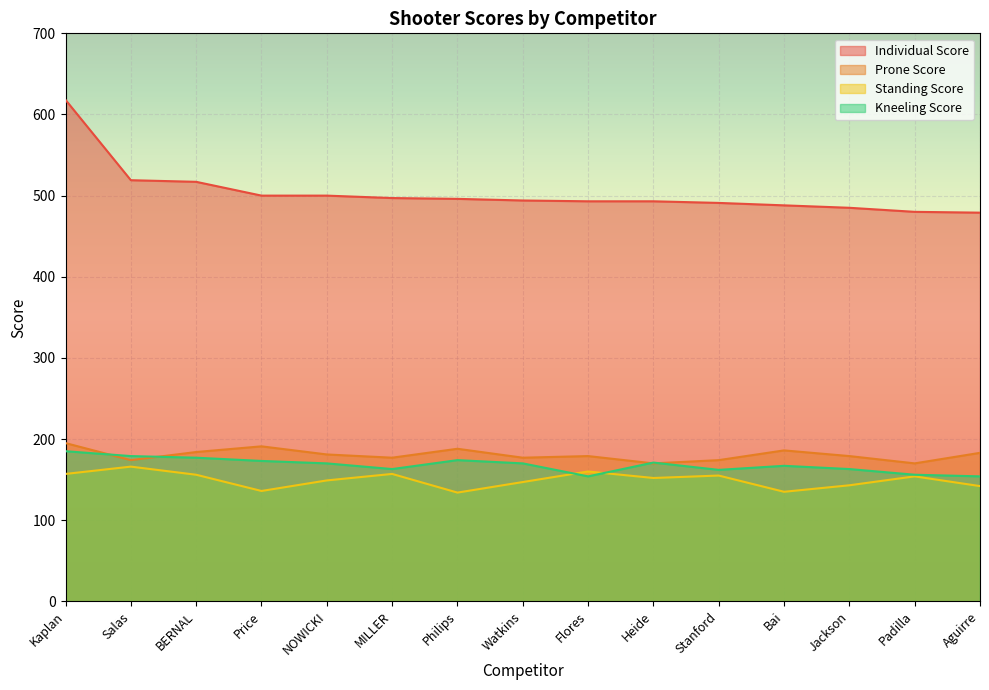

Reading left to right, extract all data points from this chart.

Individual Score: Kaplan=618	Salas=519	BERNAL=517	Price=500	NOWICKI=500	MILLER=497	Philips=496	Watkins=494	Flores=493	Heide=493	Stanford=491	Bai=488	Jackson=485	Padilla=480	Aguirre=479
Prone Score: Kaplan=195	Salas=174	BERNAL=184	Price=191	NOWICKI=181	MILLER=177	Philips=188	Watkins=177	Flores=179	Heide=170	Stanford=174	Bai=186	Jackson=179	Padilla=170	Aguirre=183
Standing Score: Kaplan=157	Salas=166	BERNAL=156	Price=136	NOWICKI=149	MILLER=157	Philips=134	Watkins=147	Flores=160	Heide=152	Stanford=155	Bai=135	Jackson=143	Padilla=154	Aguirre=142
Kneeling Score: Kaplan=185	Salas=179	BERNAL=177	Price=173	NOWICKI=170	MILLER=163	Philips=174	Watkins=170	Flores=154	Heide=171	Stanford=162	Bai=167	Jackson=163	Padilla=156	Aguirre=154